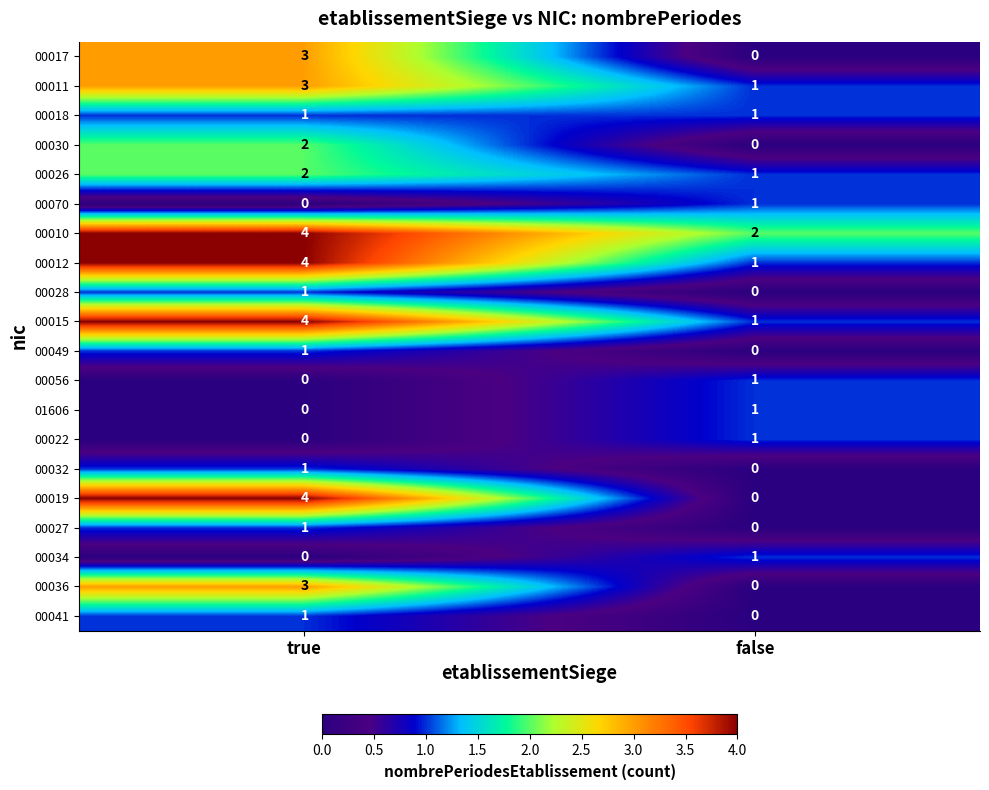

Between true and false, which series saw the biggest shift?

00019